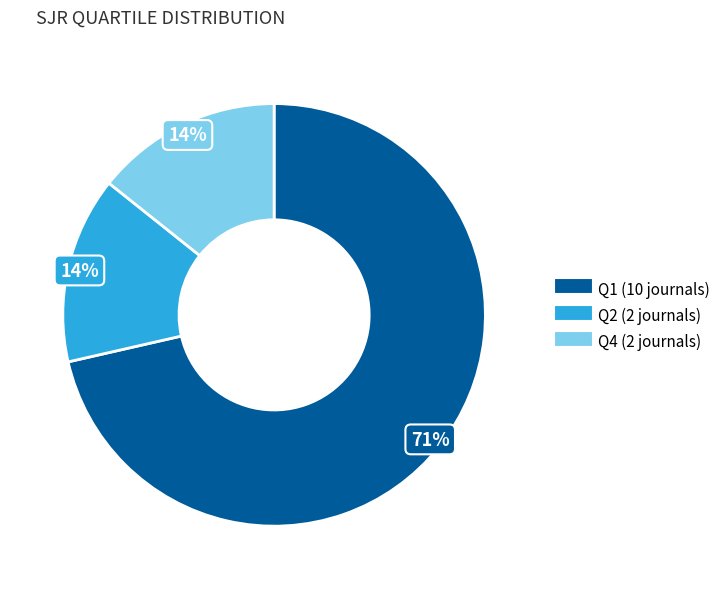

Combined, do Q1 and Q2 account for over 50%?

Yes